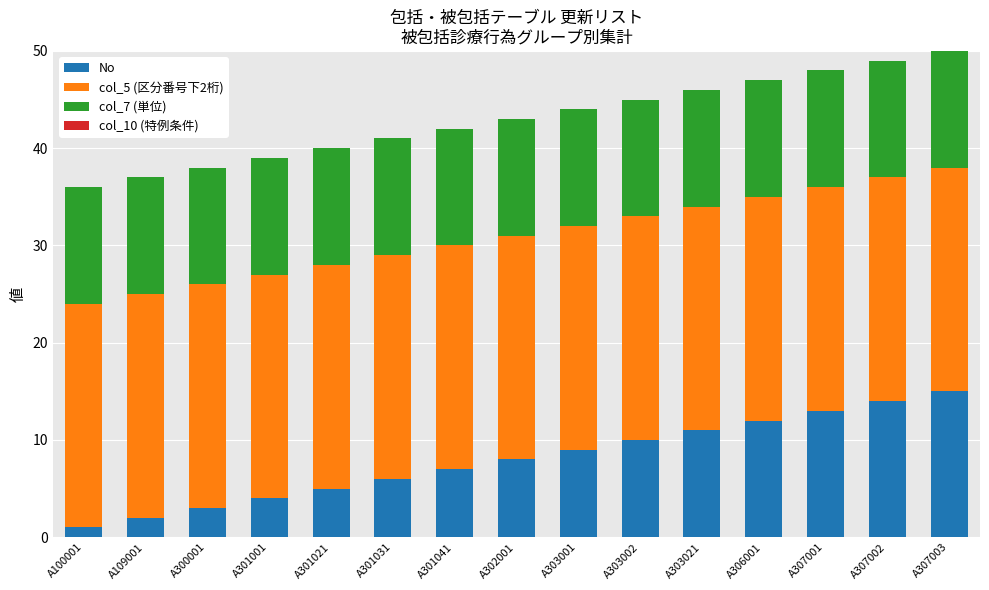

Is it true that No equals 18 at A303002?

False